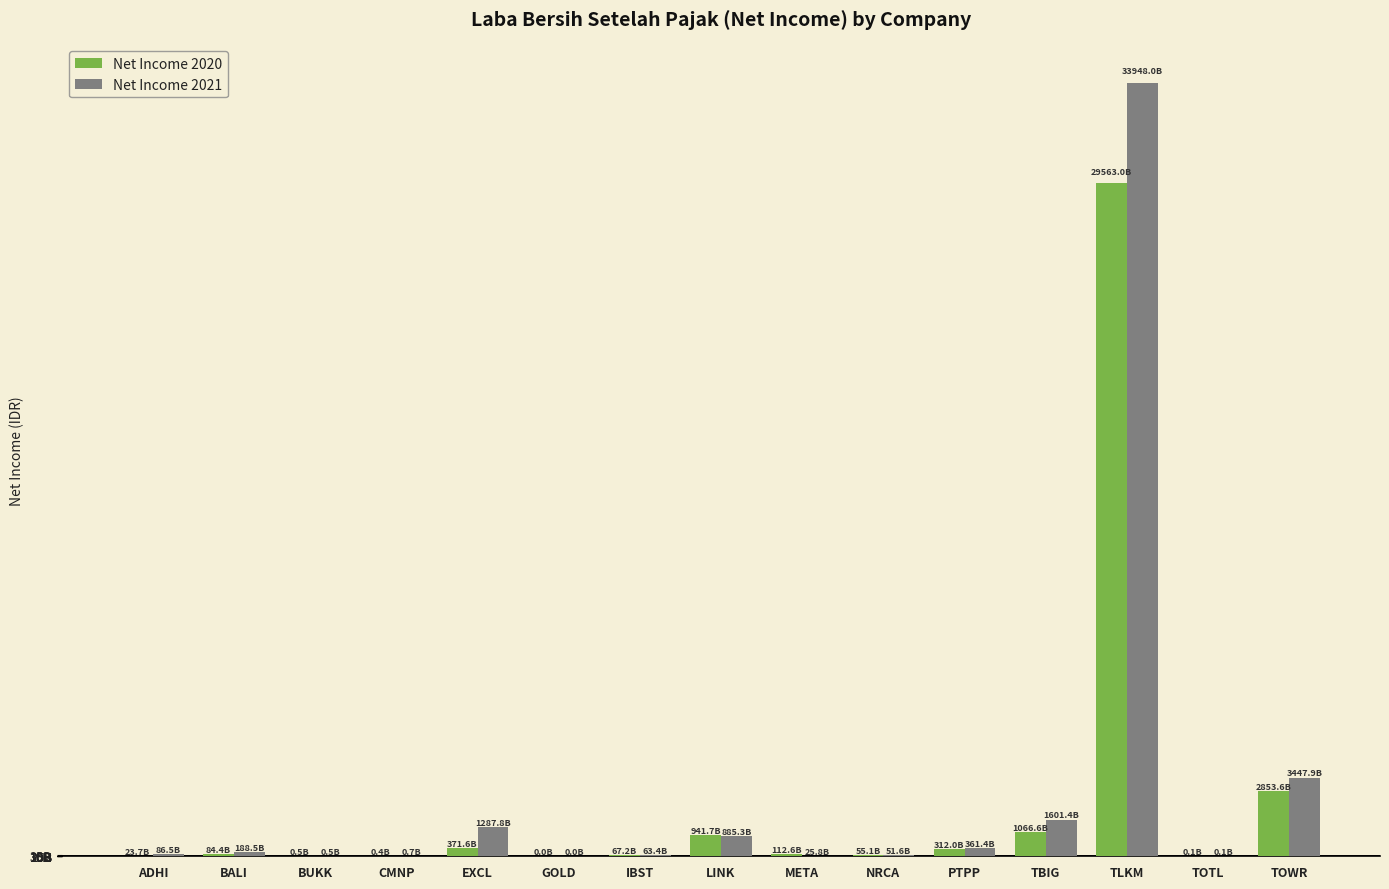

What is the spread (max minus min) of values at CMNP?

334237288